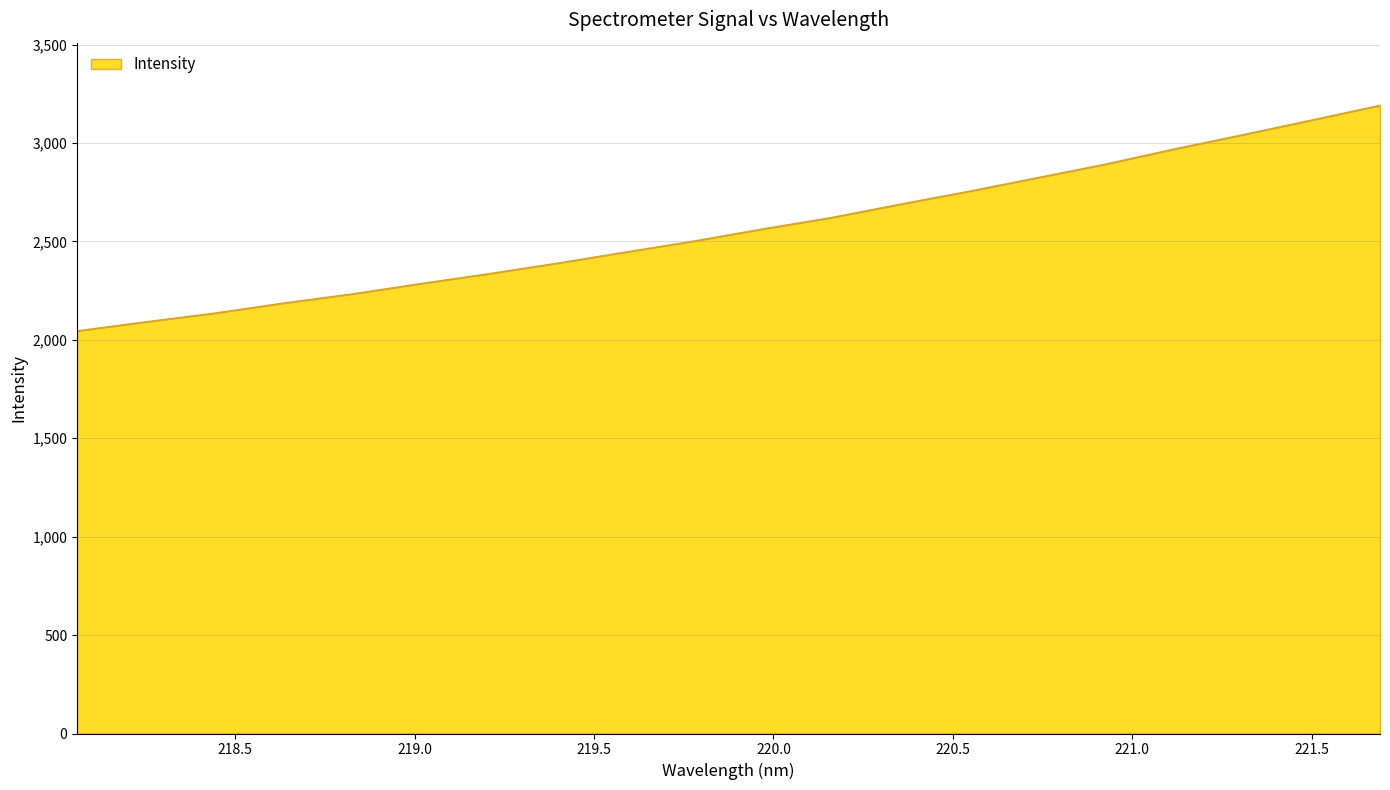

What is the maximum value shown in the chart?

3190.8